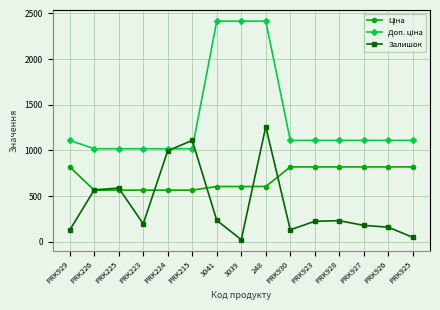

True or false: Залишок has a value of 233.0 at 3041.

True